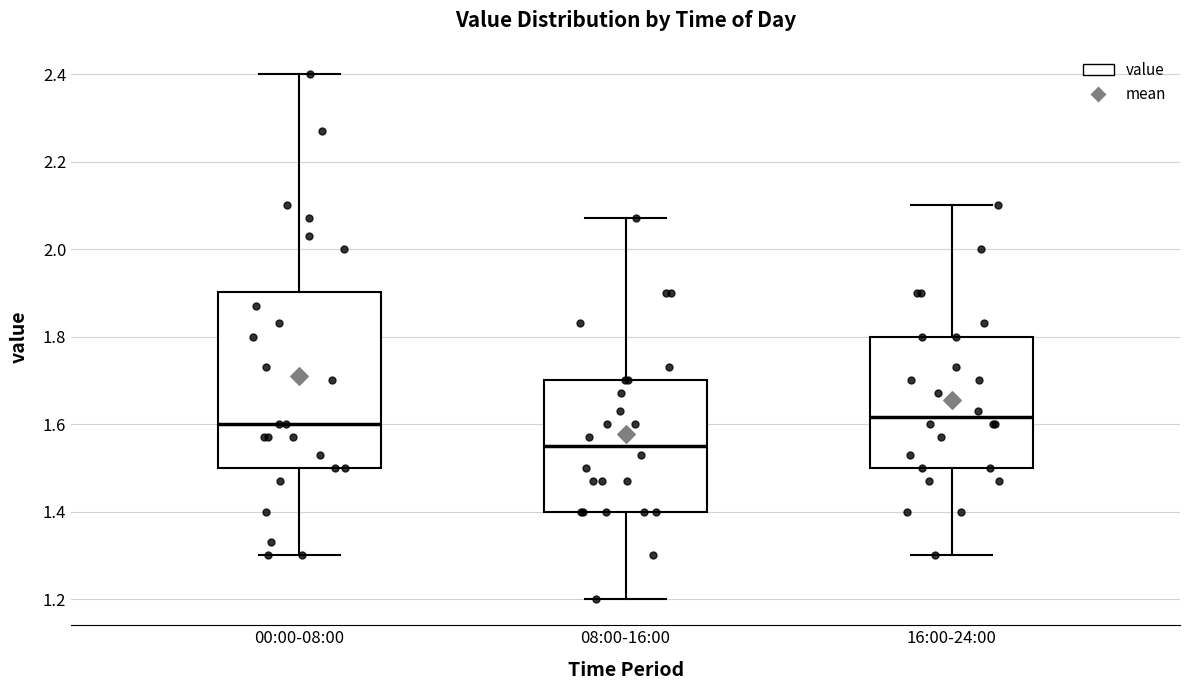

Comparing the boxes themselves (not the whiskers), which one is the tallest?

00:00-08:00